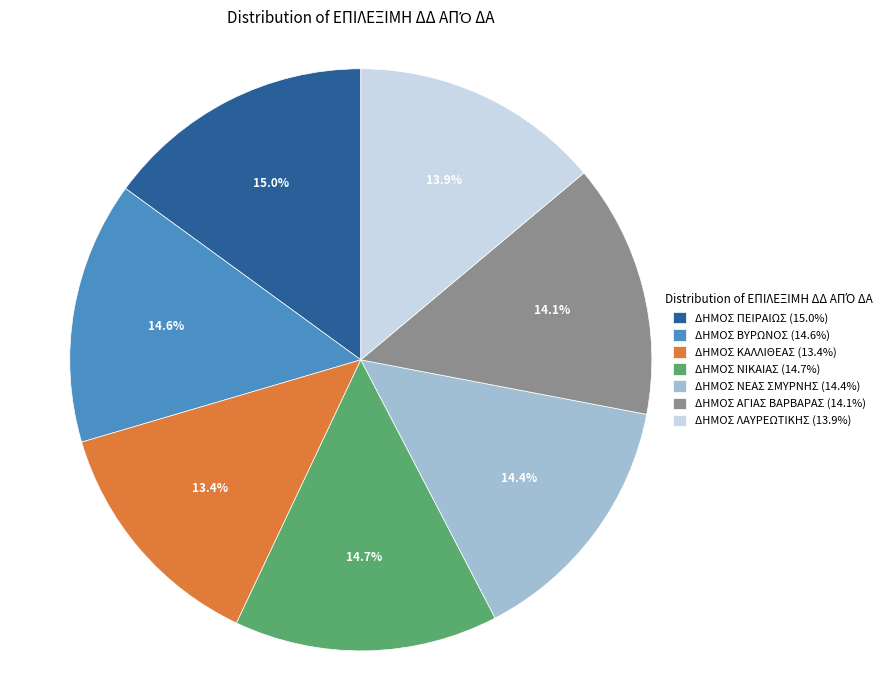

What is the ratio of the value at ΔΗΜΟΣ ΛΑΥΡΕΩΤΙΚΗΣ (13.9%) to the value at ΔΗΜΟΣ ΚΑΛΛΙΘΕΑΣ (13.4%)?

1.0